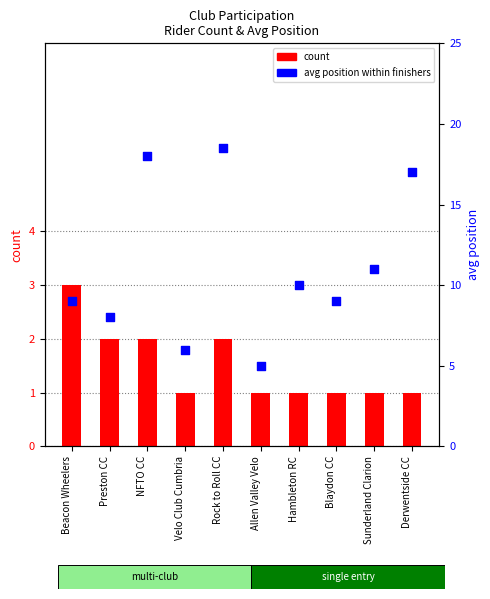

What are all the series names shown in the legend?

count, avg position